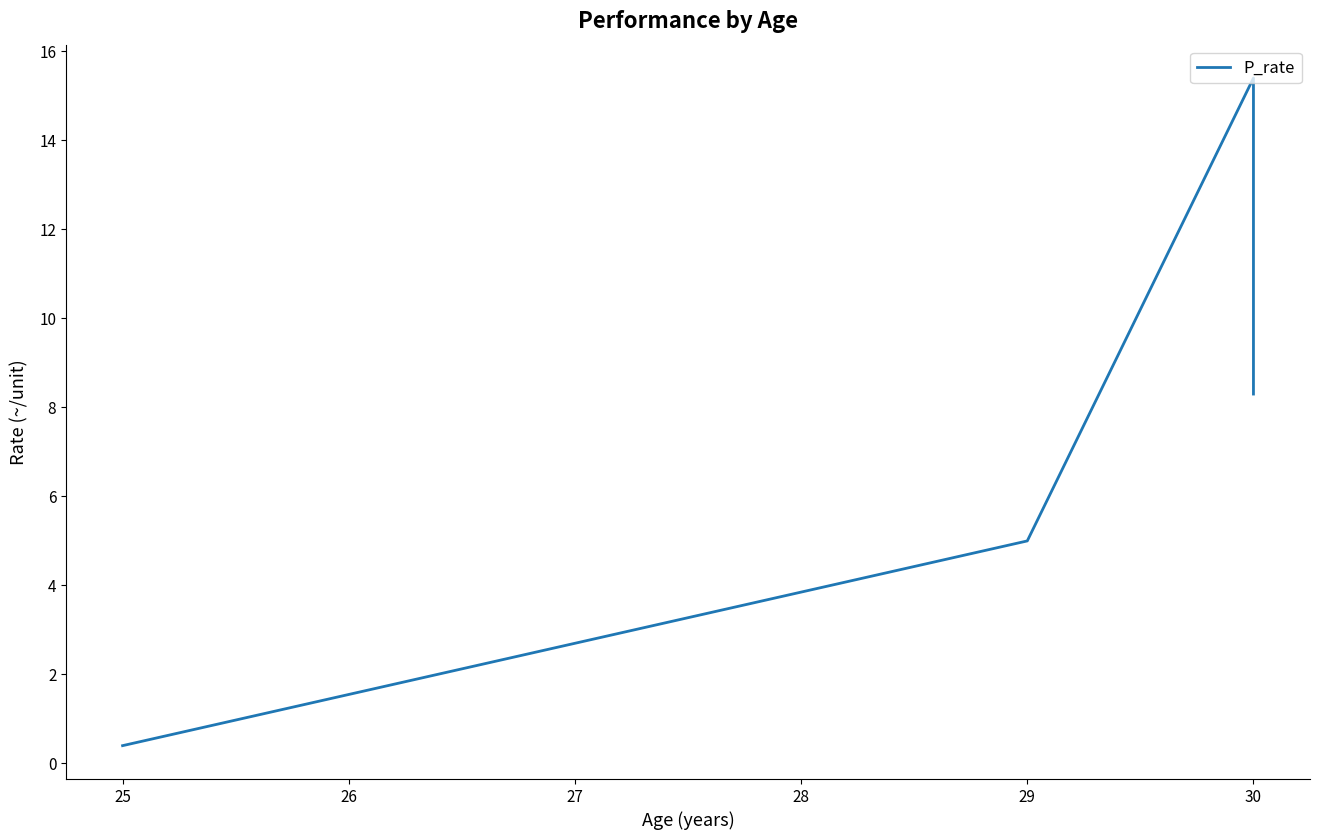

How many points are higher than both their immediate neighbors (excluding endpoints)?

1